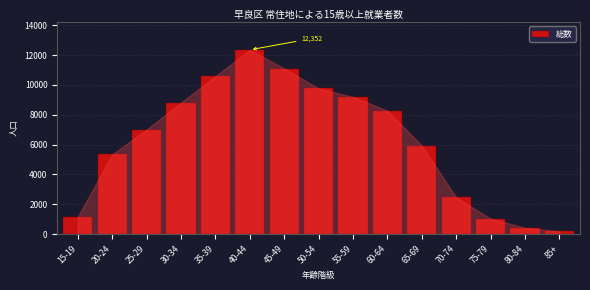

Reading left to right, what are all the values shown in this chart?

1155	5340	7000	8815	10573	12352	11097	9764	9196	8272	5936	2457	1031	424	186